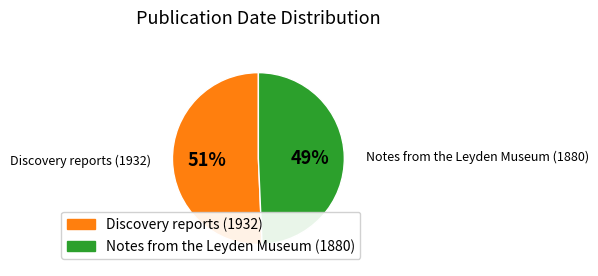

To the nearest percent, what percentage of the pie is Notes from the Leyden Museum (1880)?

49%